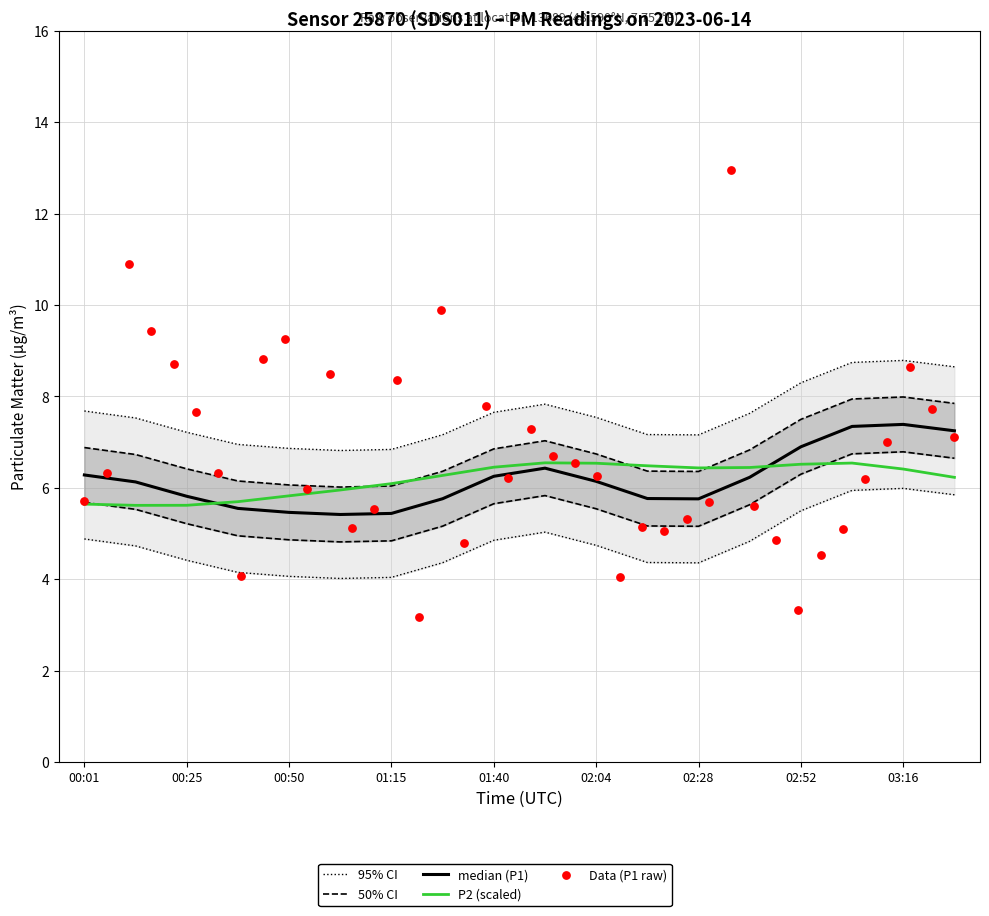

Which series has the largest Y range (max minus min)?

P1